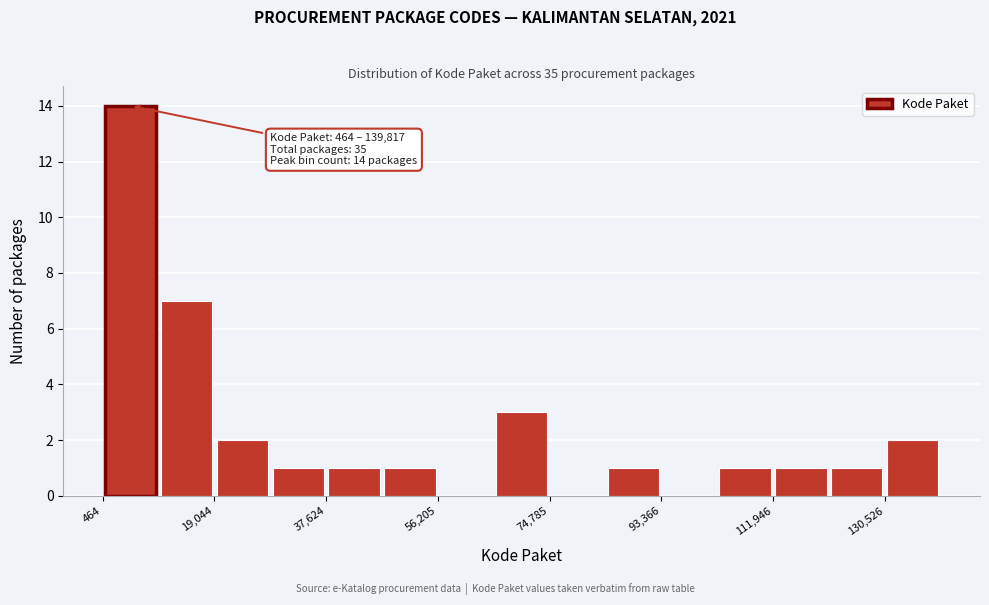

Which range on the x-axis has the tallest bar?

0 to 10000